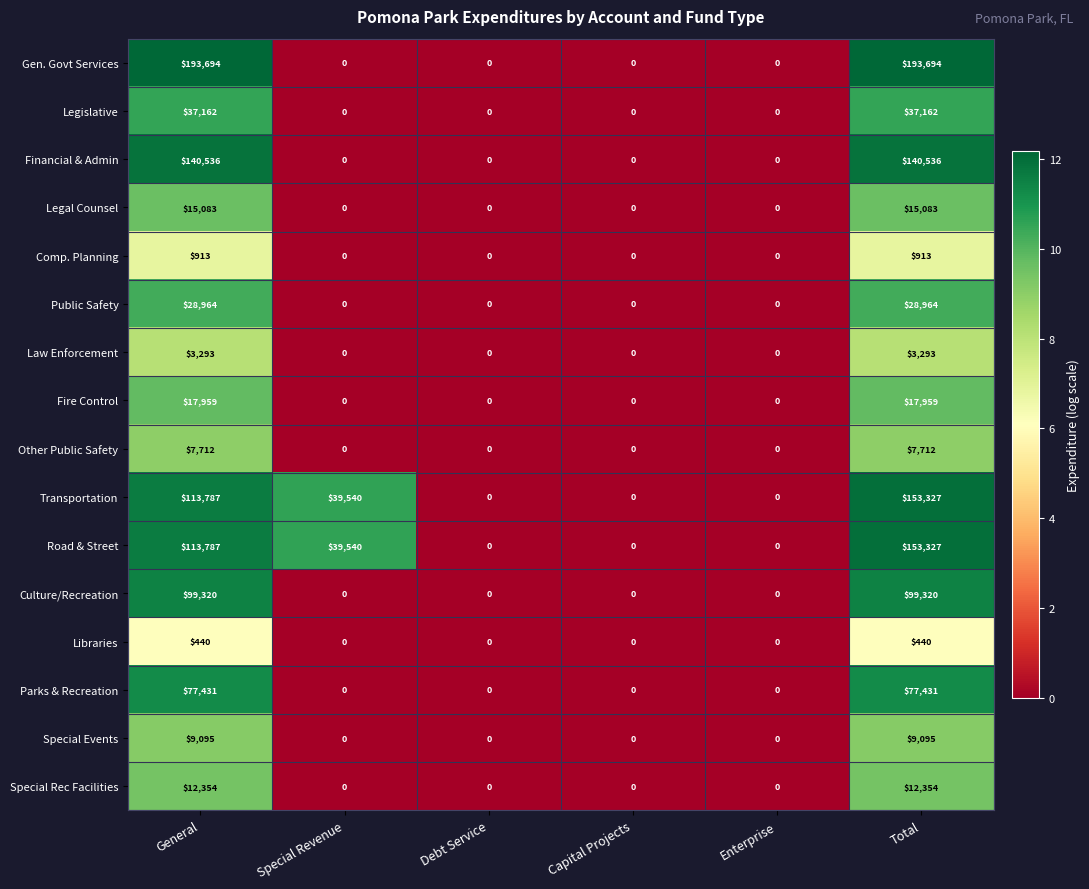

The Special Events series shows 11825 at General. True or false?

False